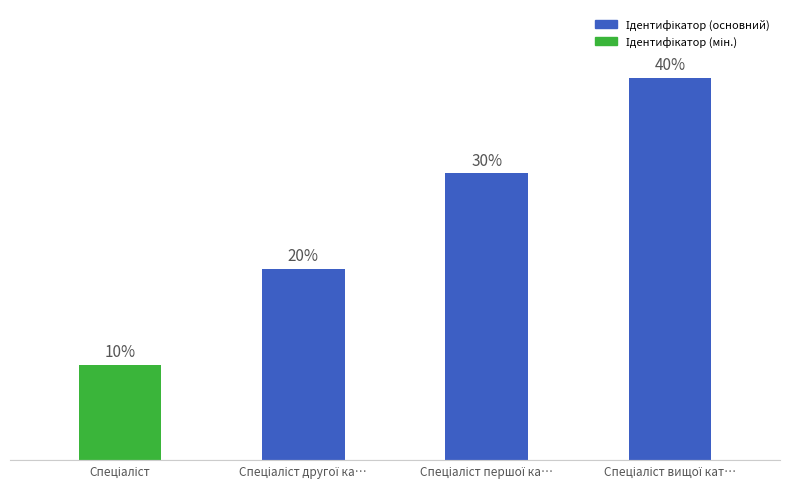

What is the label of the 2nd bar from the right?

Спеціаліст першої ка…